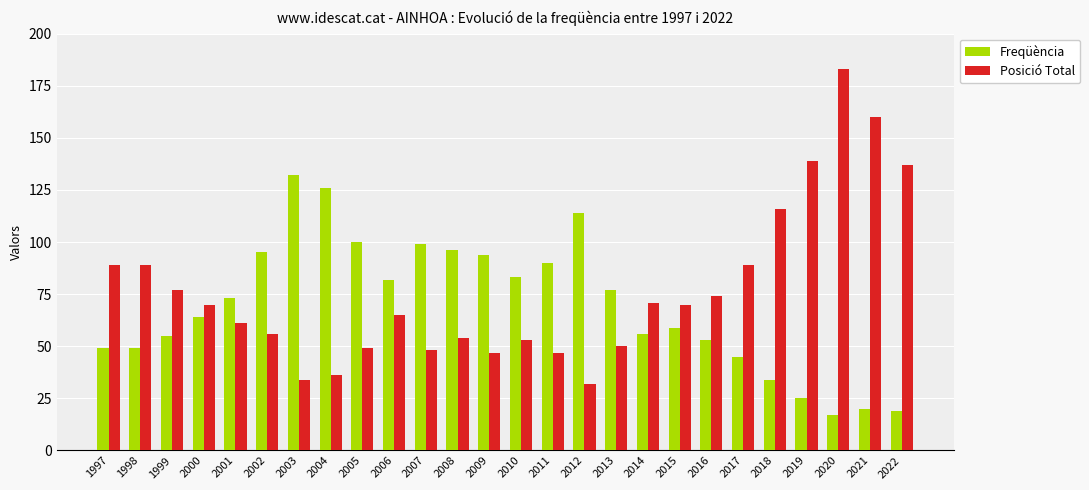

Reading right to left, extract all data points from this chart.

Freqüència: 2022=19	2021=20	2020=17	2019=25	2018=34	2017=45	2016=53	2015=59	2014=56	2013=77	2012=114	2011=90	2010=83	2009=94	2008=96	2007=99	2006=82	2005=100	2004=126	2003=132	2002=95	2001=73	2000=64	1999=55	1998=49	1997=49
Posició Total: 2022=137	2021=160	2020=183	2019=139	2018=116	2017=89	2016=74	2015=70	2014=71	2013=50	2012=32	2011=47	2010=53	2009=47	2008=54	2007=48	2006=65	2005=49	2004=36	2003=34	2002=56	2001=61	2000=70	1999=77	1998=89	1997=89